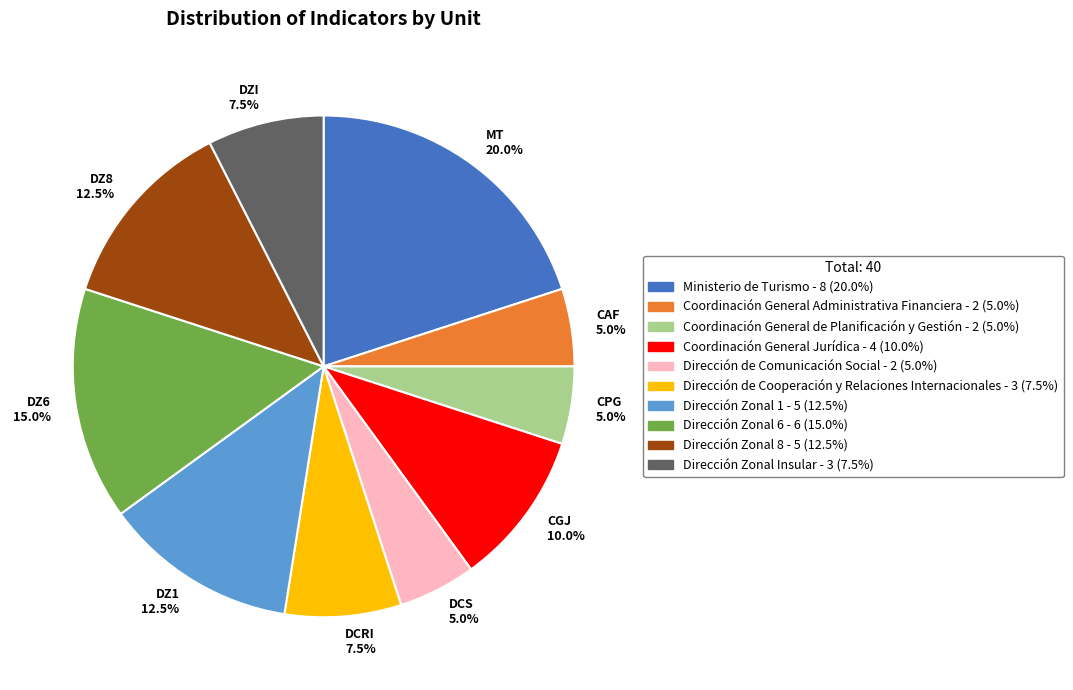

Count the number of slices in the pie.

10